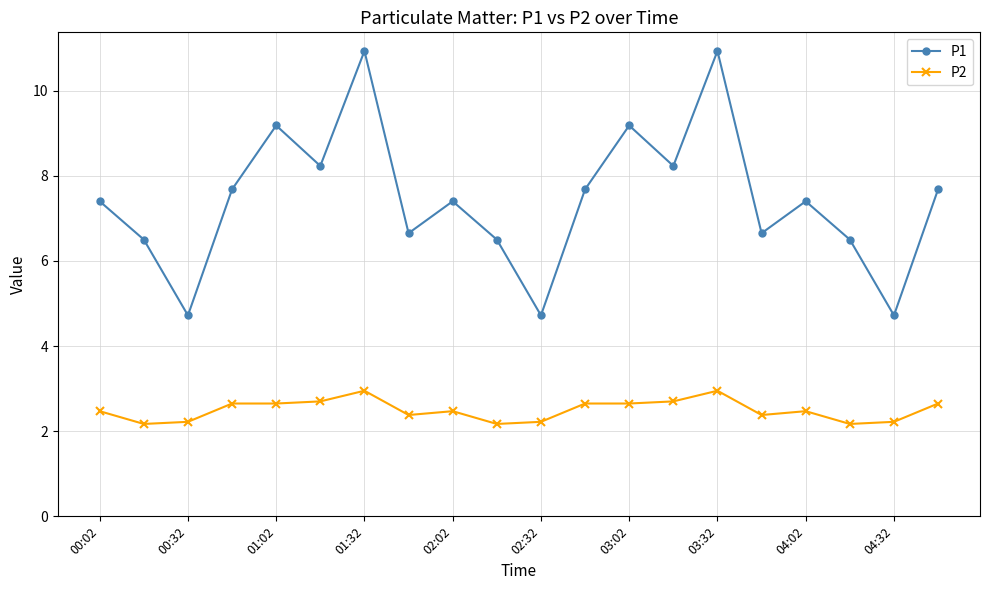

True or false: P1 and P2 intersect in this chart.

False